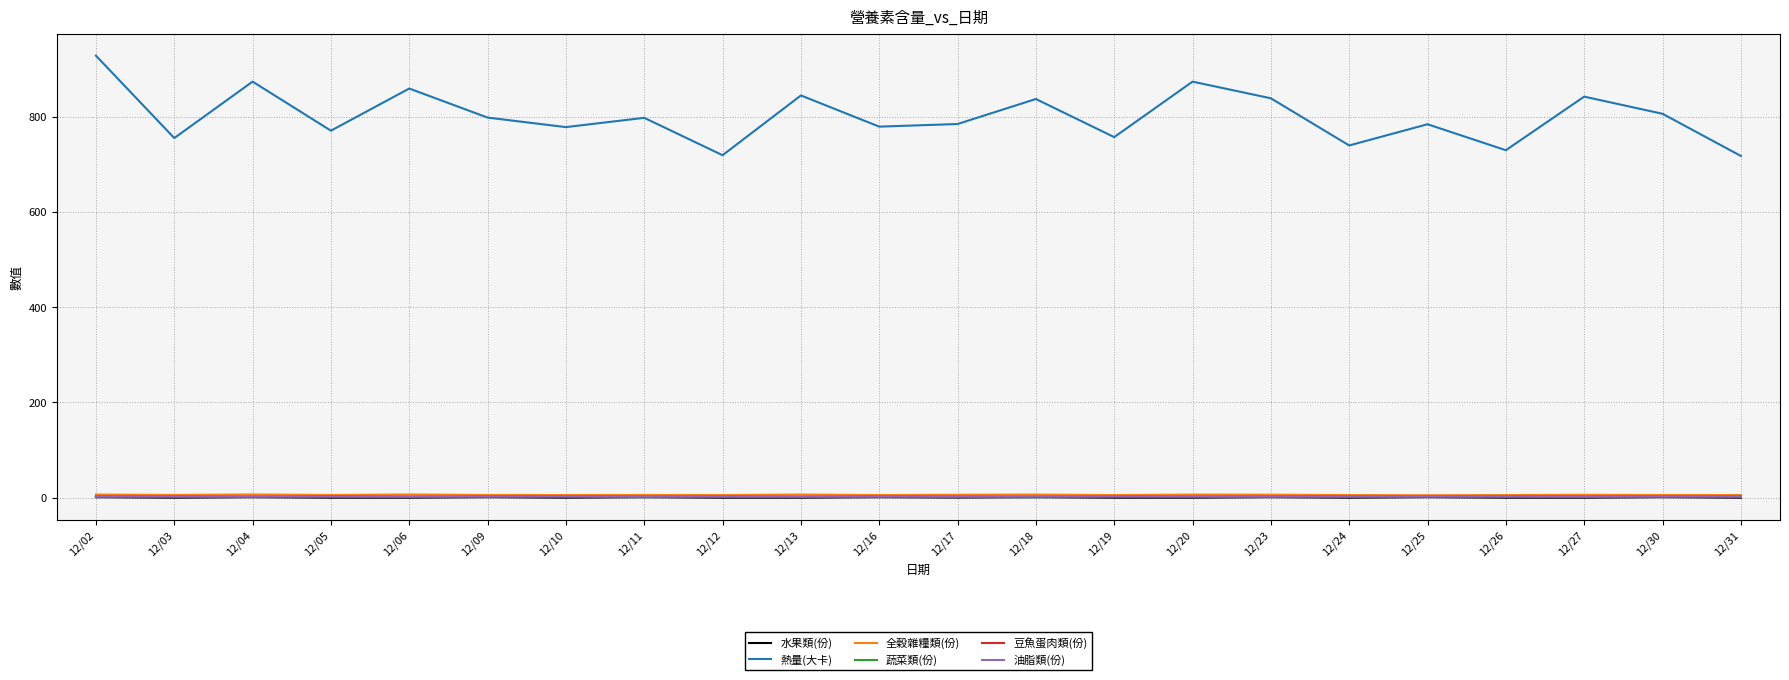

True or false: 全穀雜糧類(份) and 油脂類(份) cross at least once.

False